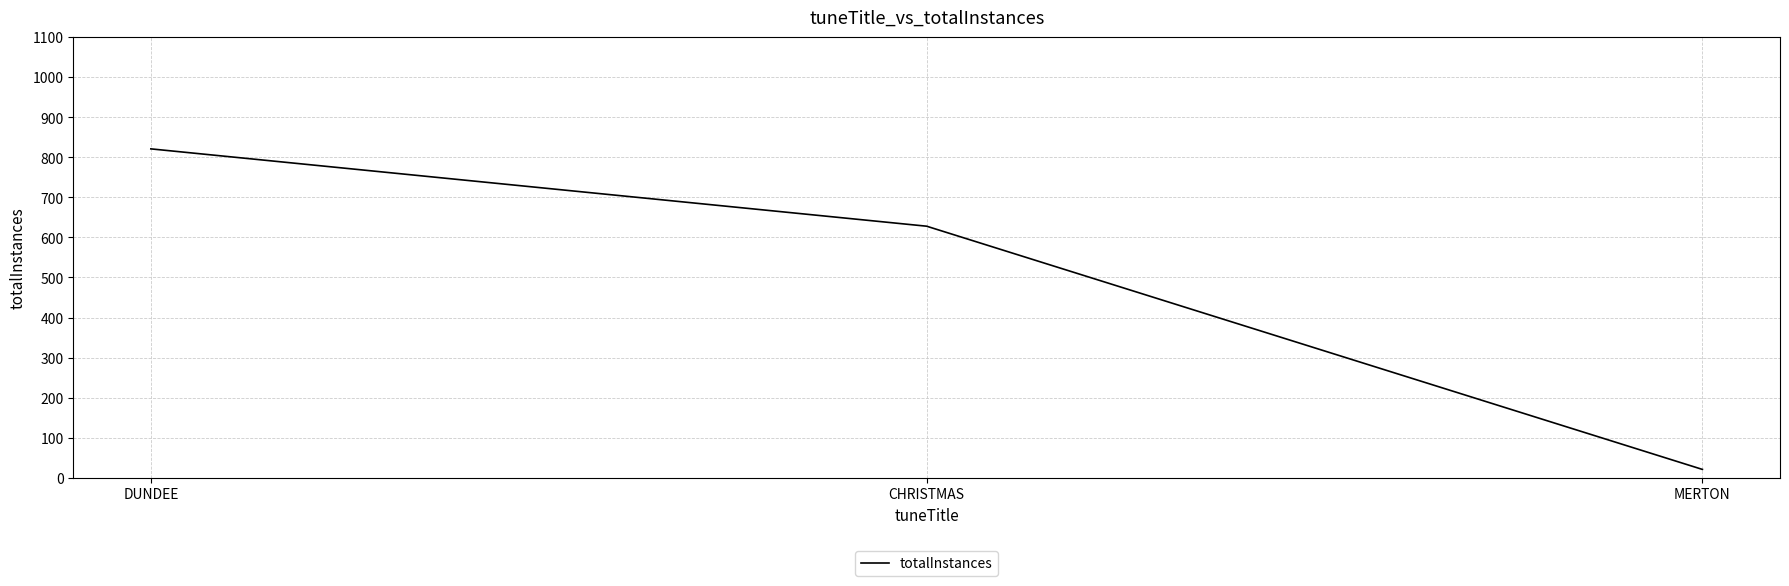

What is the sum of the values at DUNDEE and CHRISTMAS?

1449